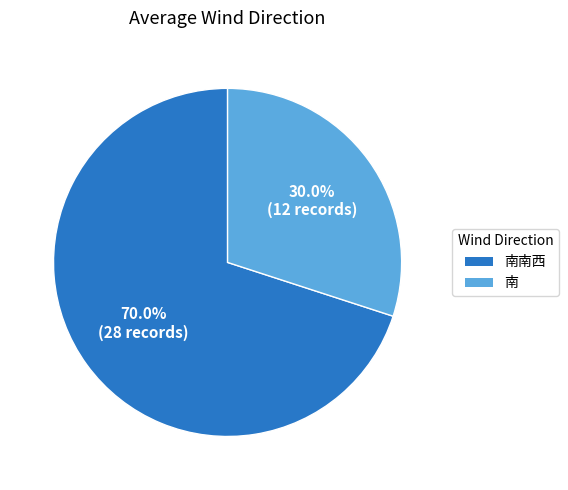

Does any single category account for the majority?

Yes